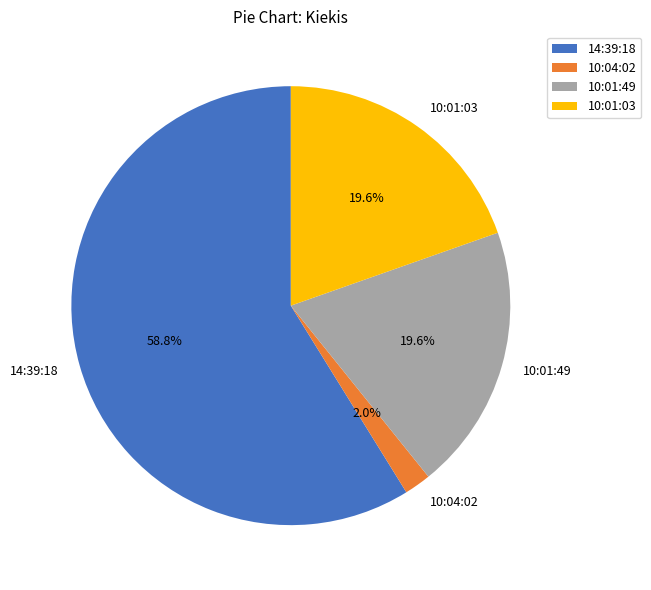

What percentage is the 10:01:03 slice, to the nearest percent?

20%